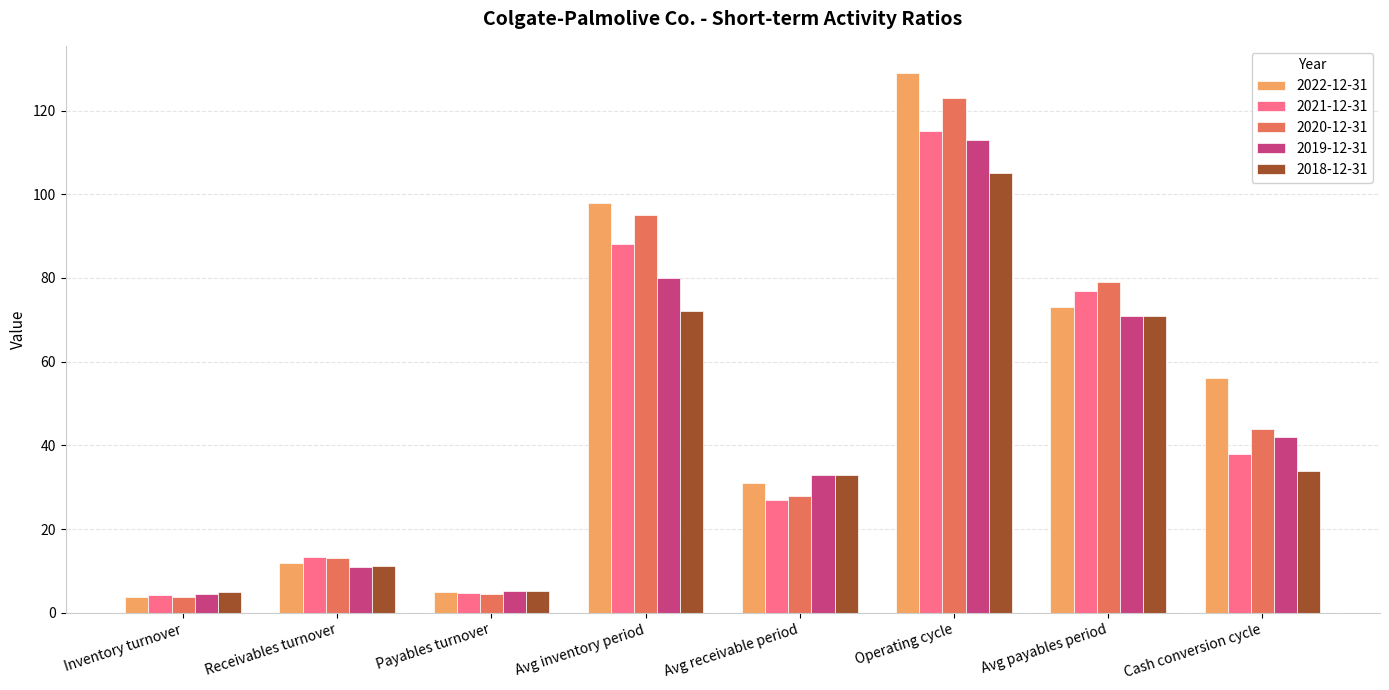

What is the label of the 7th bar from the left?

Avg payables period